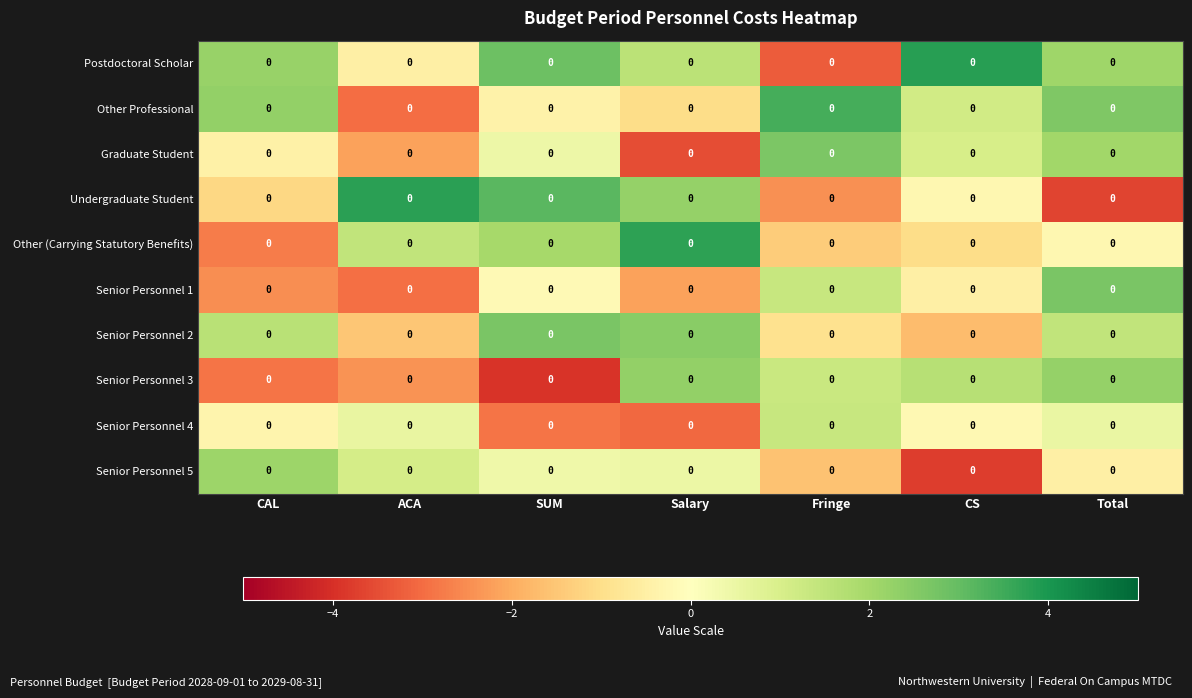

Which series has the widest spread of values?

Undergraduate Student